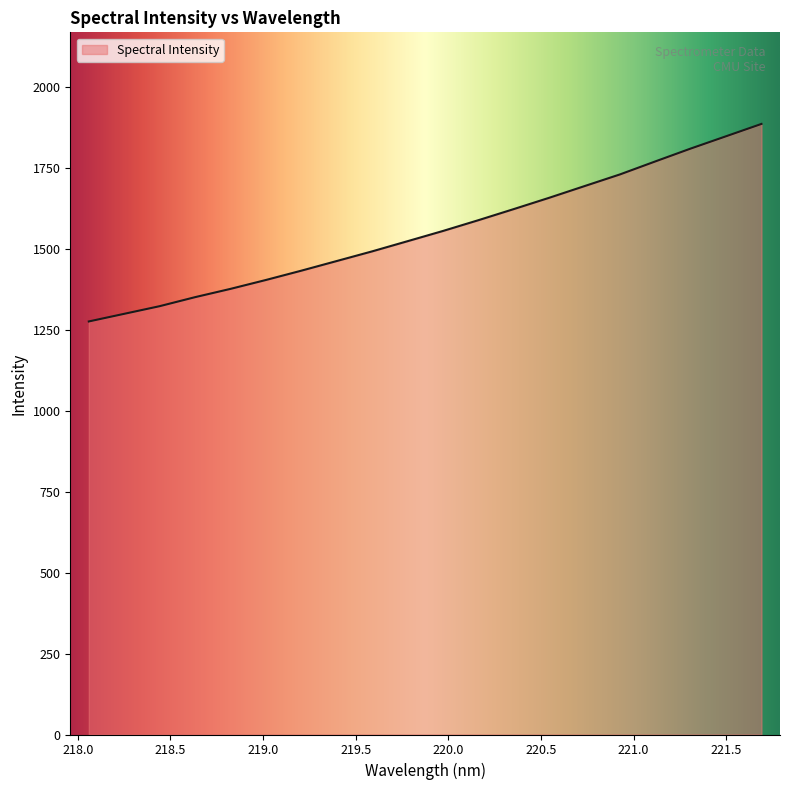

What is the difference between the maximum and minimum values?

610.2